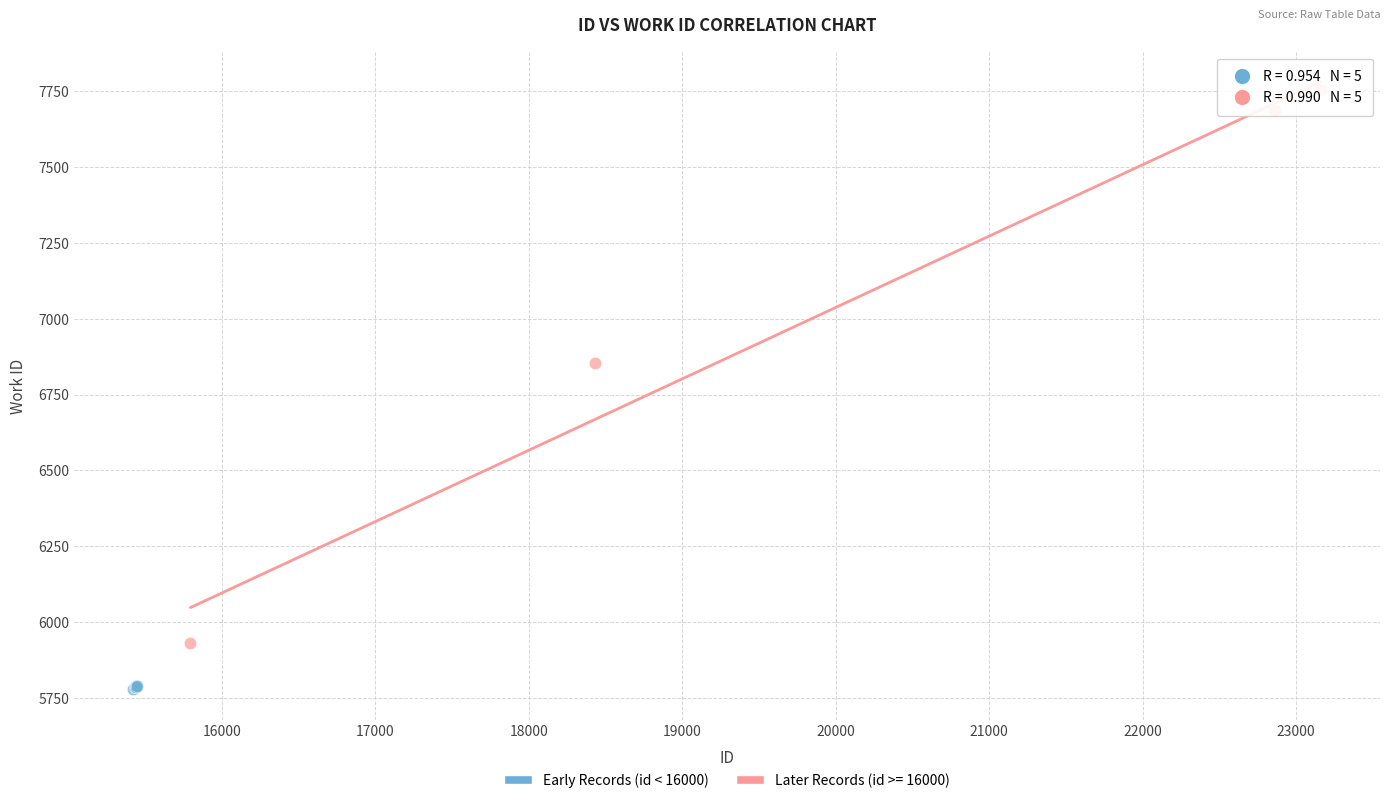

Which series contains the highest Y value?

Later Records (id >= 16000)